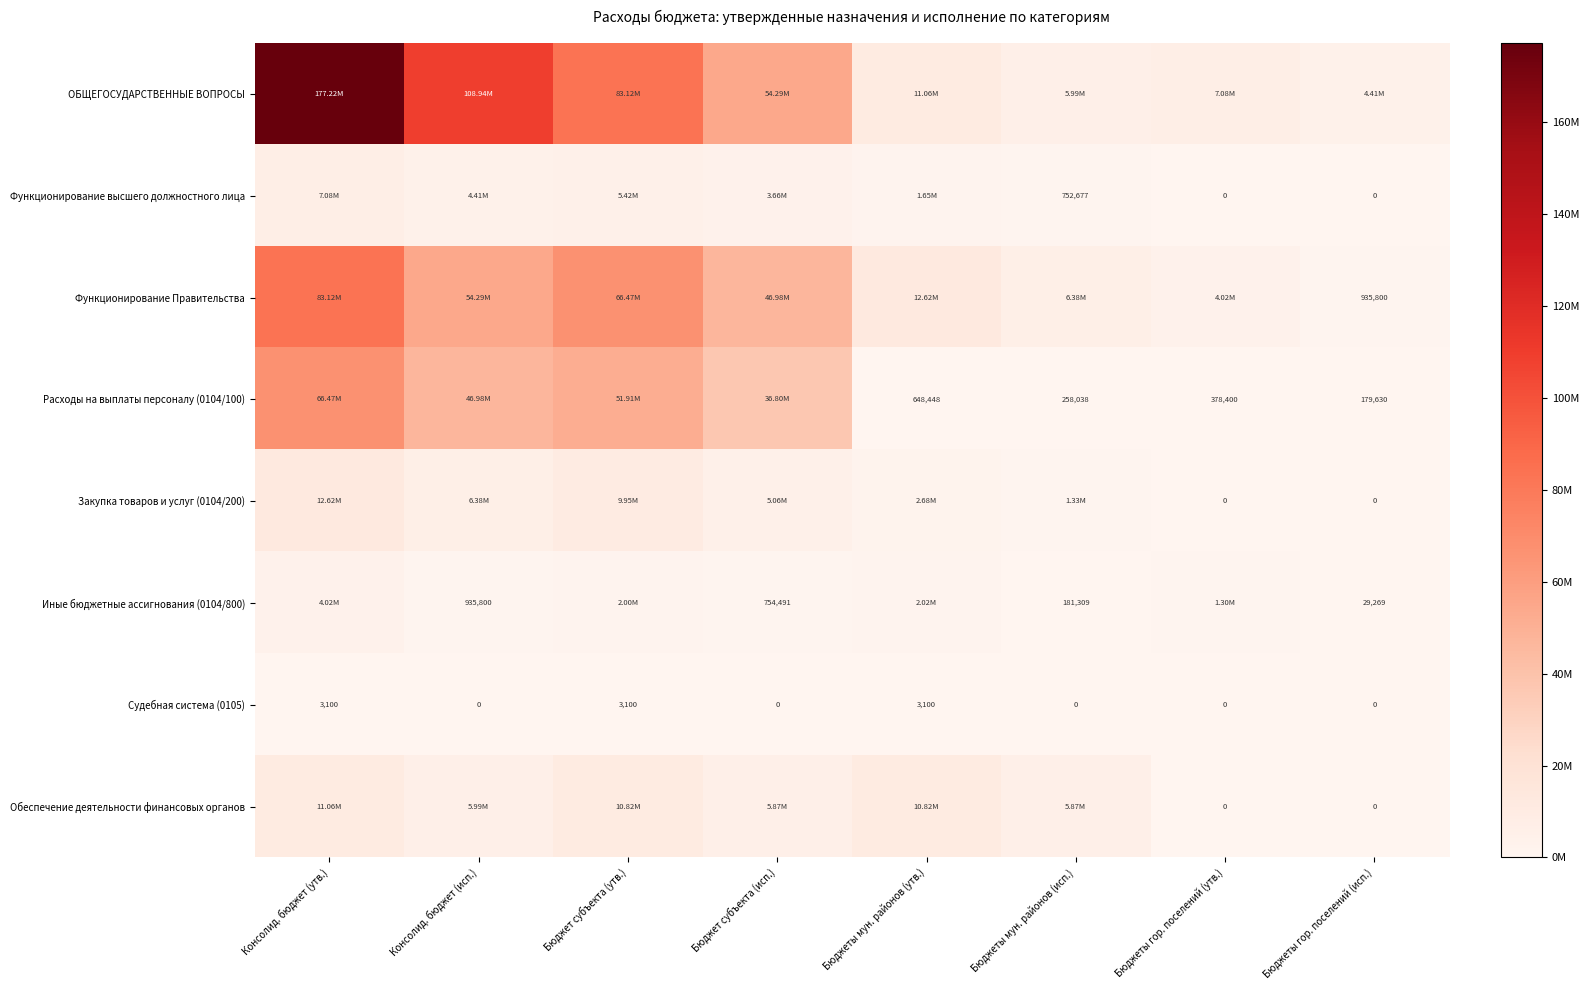

Which series has the largest total across all categories?

ОБЩЕГОСУДАРСТВЕННЫЕ ВОПРОСЫ